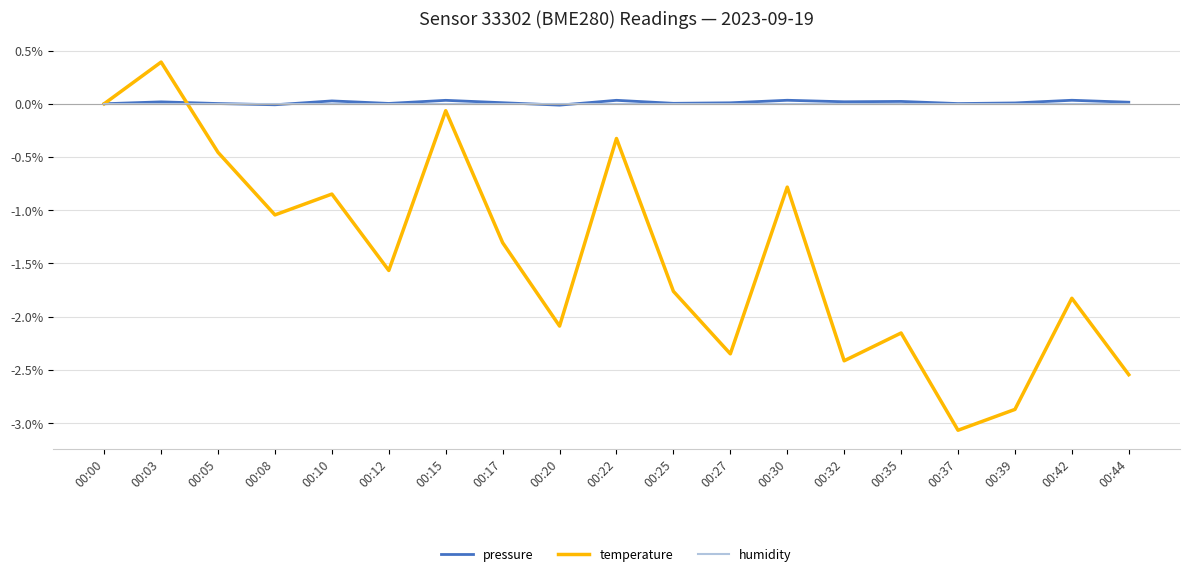

True or false: temperature has a value of -0.1 at 00:15.

True